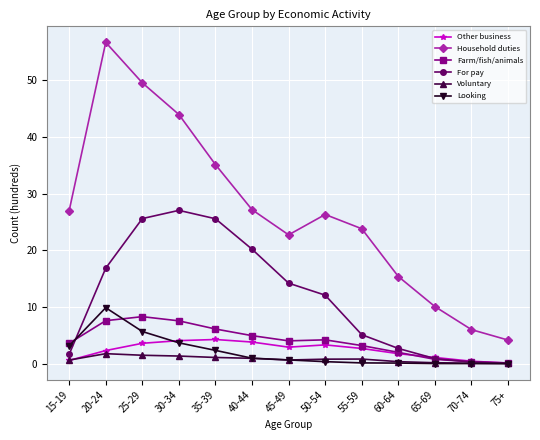

How many data points in Farm/fish/animals are less than 4?

6